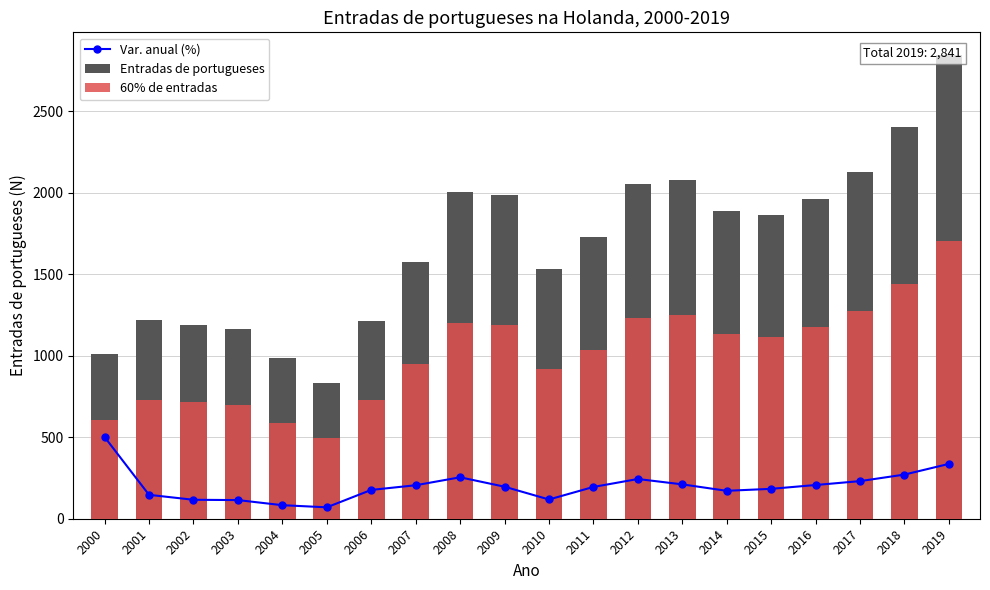

What is the difference between the highest and lowest values at 2011?

1532.1